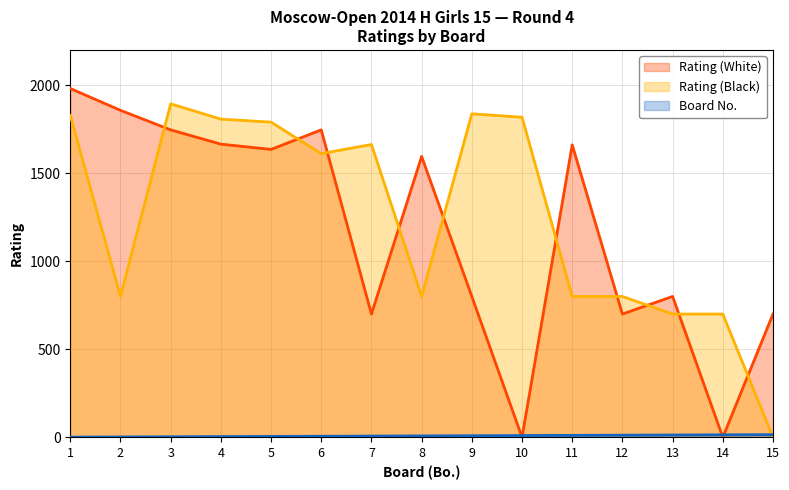

What is the difference between the Board No. values at 1 and 2?

1